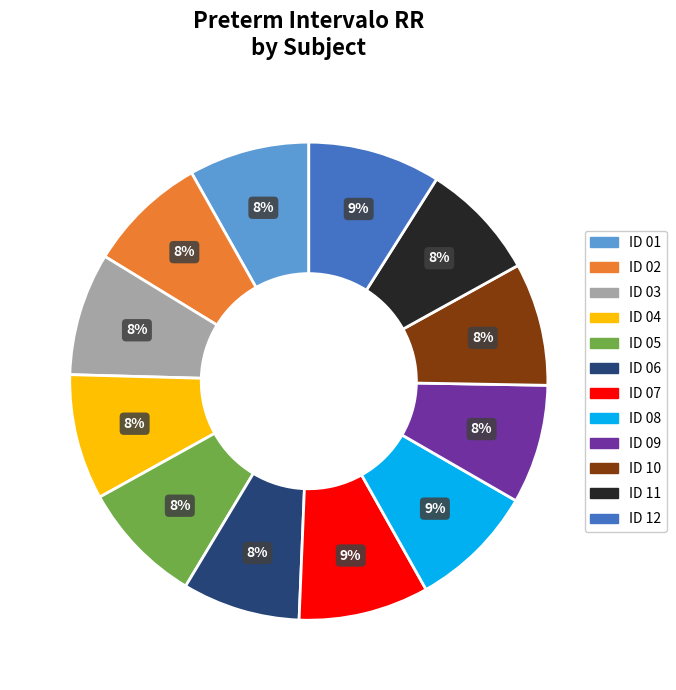

To the nearest percent, what is the difference between the largest and smallest slice percentages?

1%